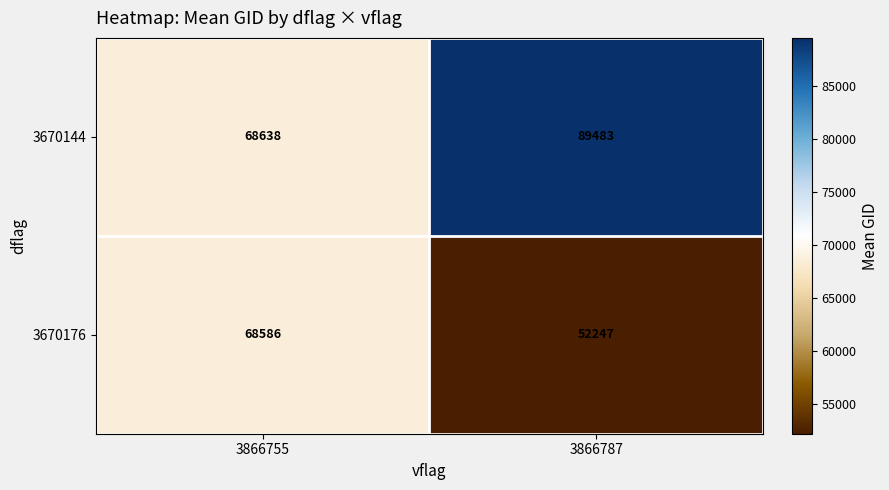

Which series has the largest total across all categories?

3670144